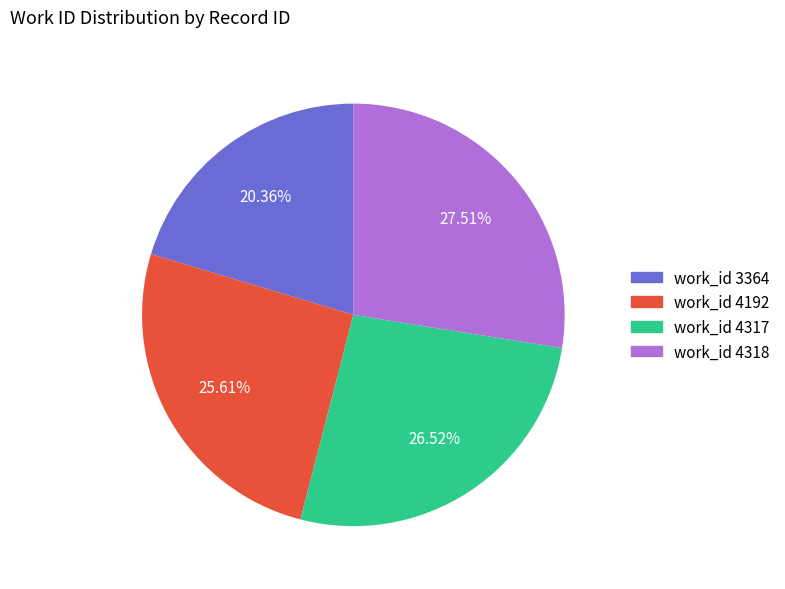

To the nearest percent, what is the difference between the largest and smallest slice percentages?

7%